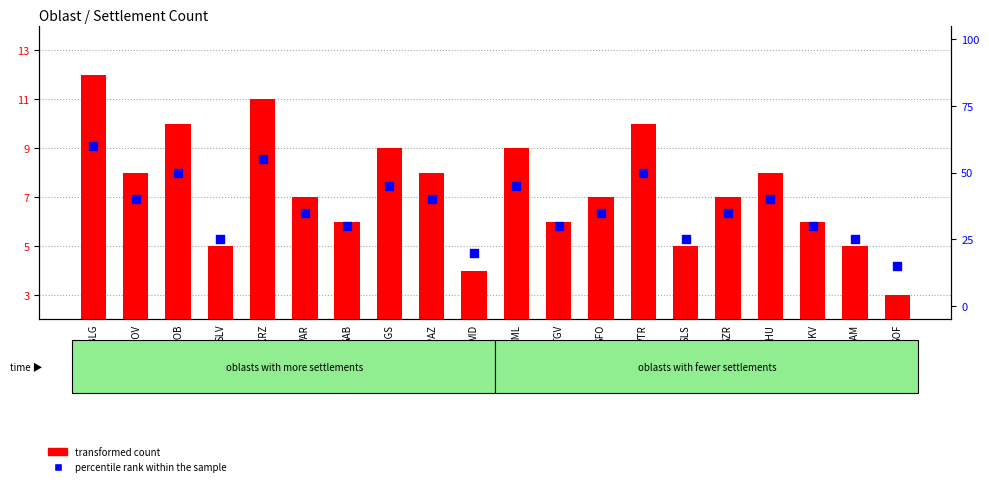

Which series has the largest total across all categories?

percentile rank within the sample